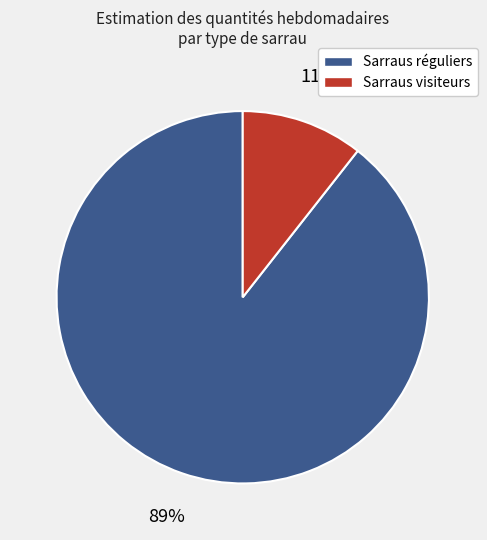

To the nearest percent, what is the average slice percentage?

50%